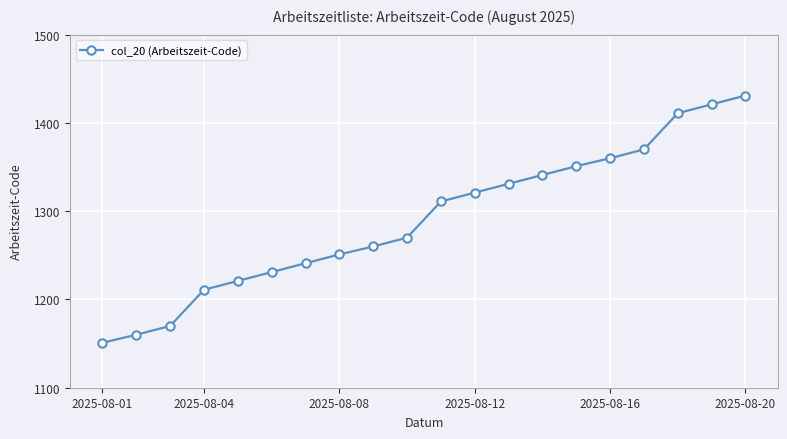

How many values are below 1311?

10